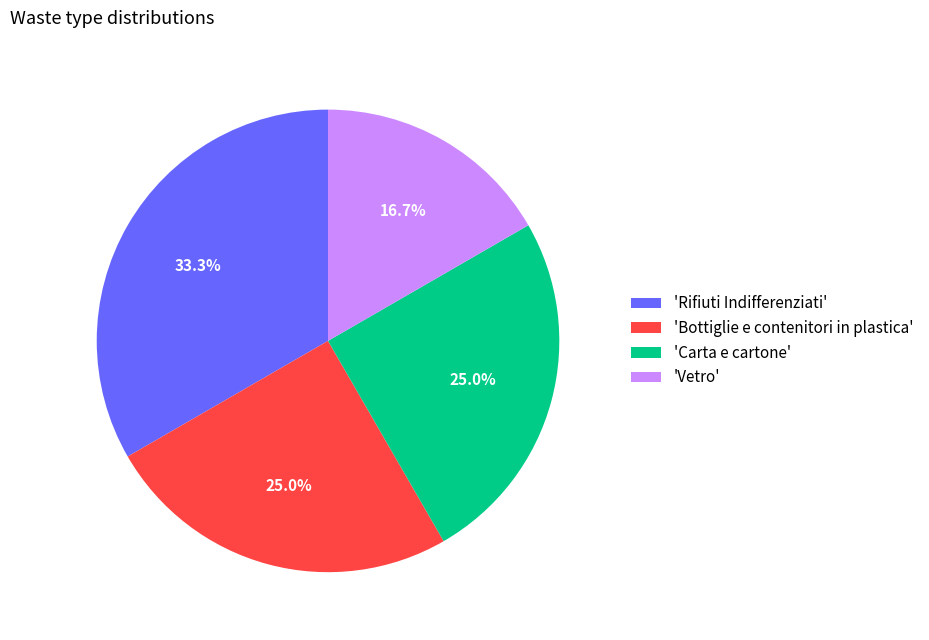

How many slices are in this pie chart?

4